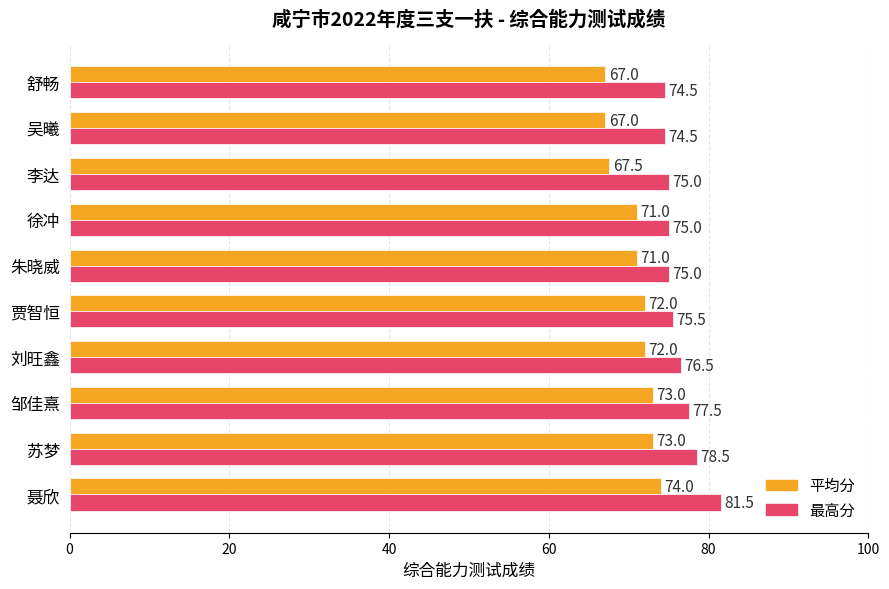

Is it true that 平均分 equals 72.0 at 贾智恒?

True